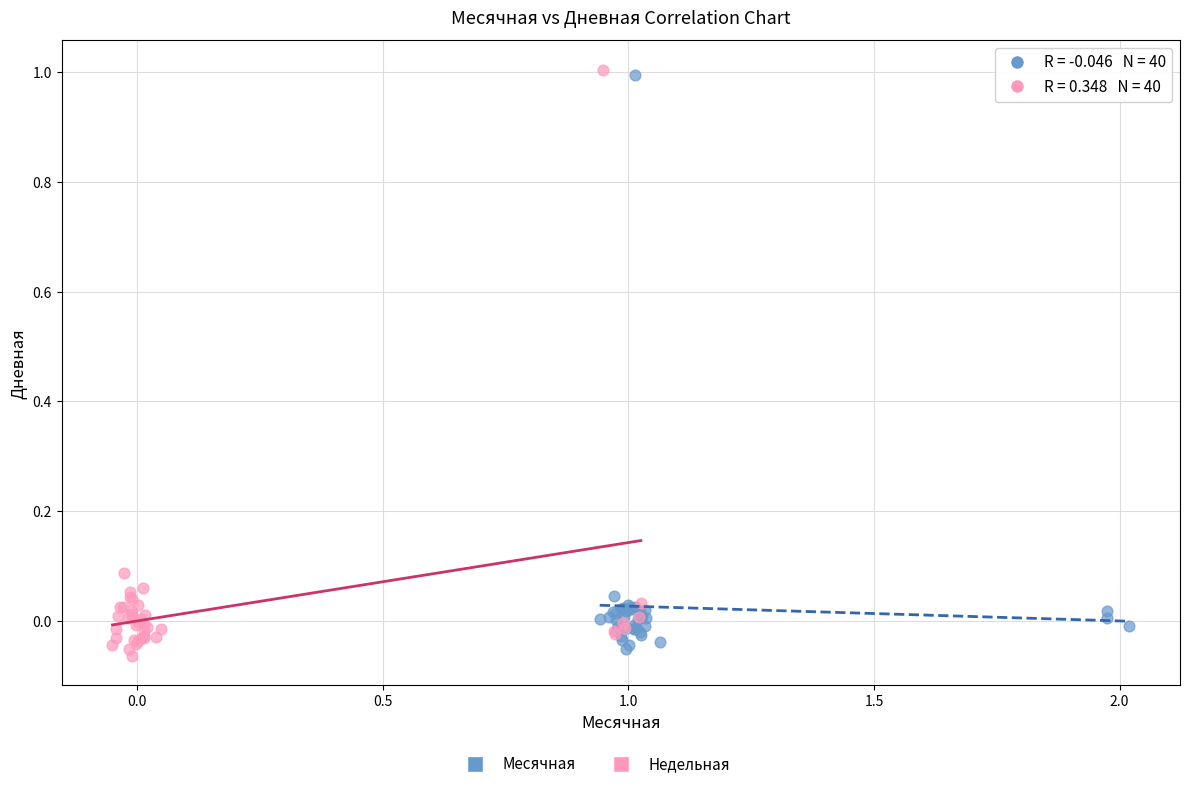

Which series has the widest spread of Y values?

Недельная